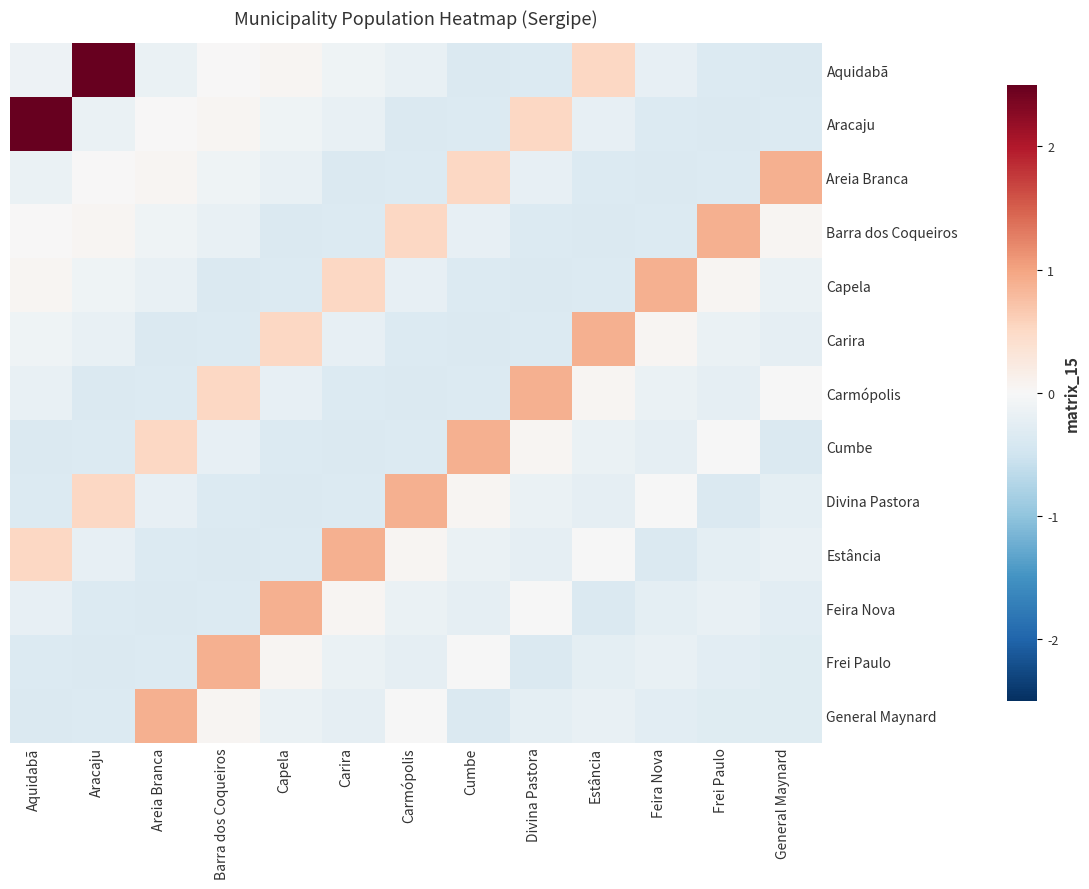

Which series changed the most between Areia Branca and Cumbe?

General Maynard